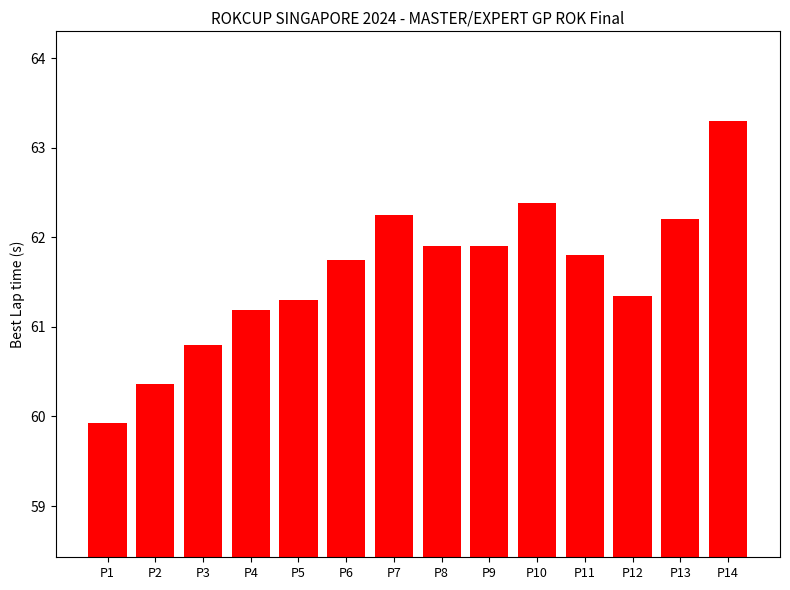

What is the value of the 4th bar from the left?

61.2